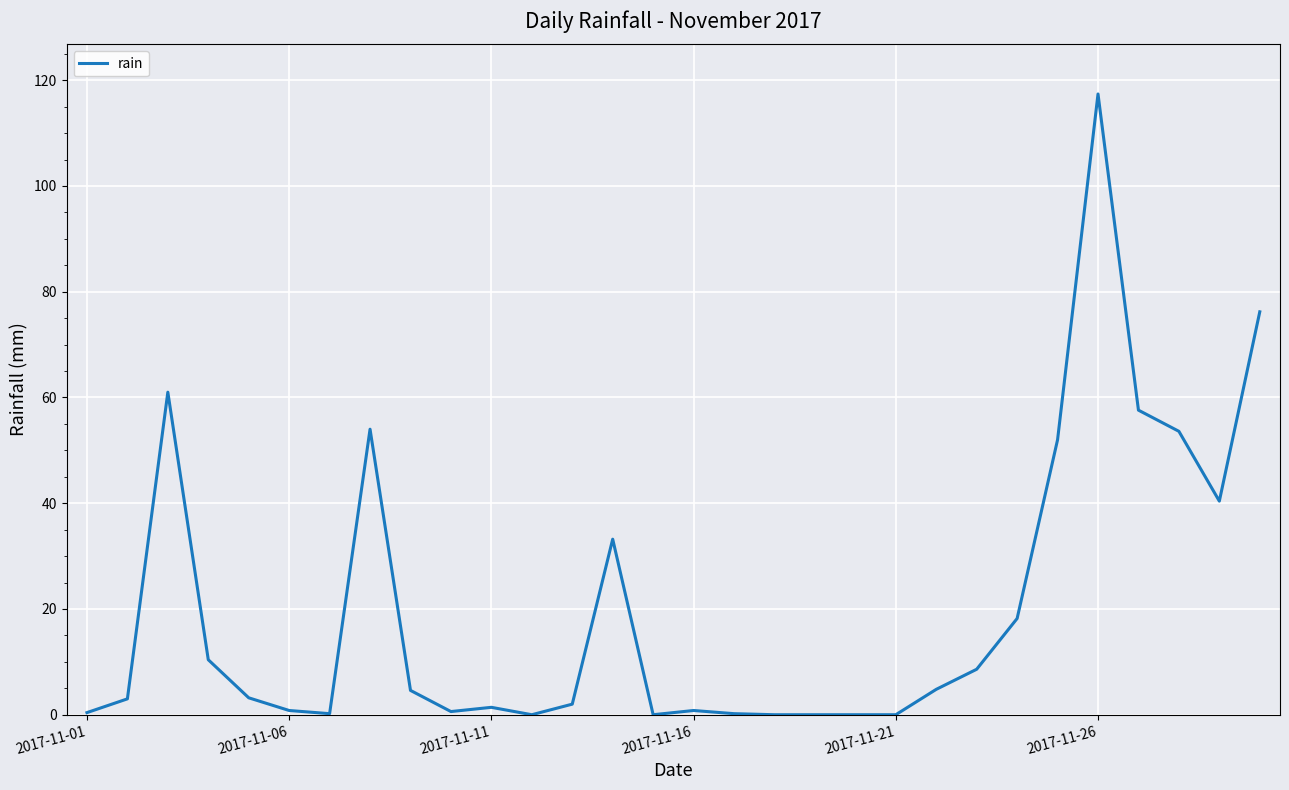

Count the number of categories in the chart.

30